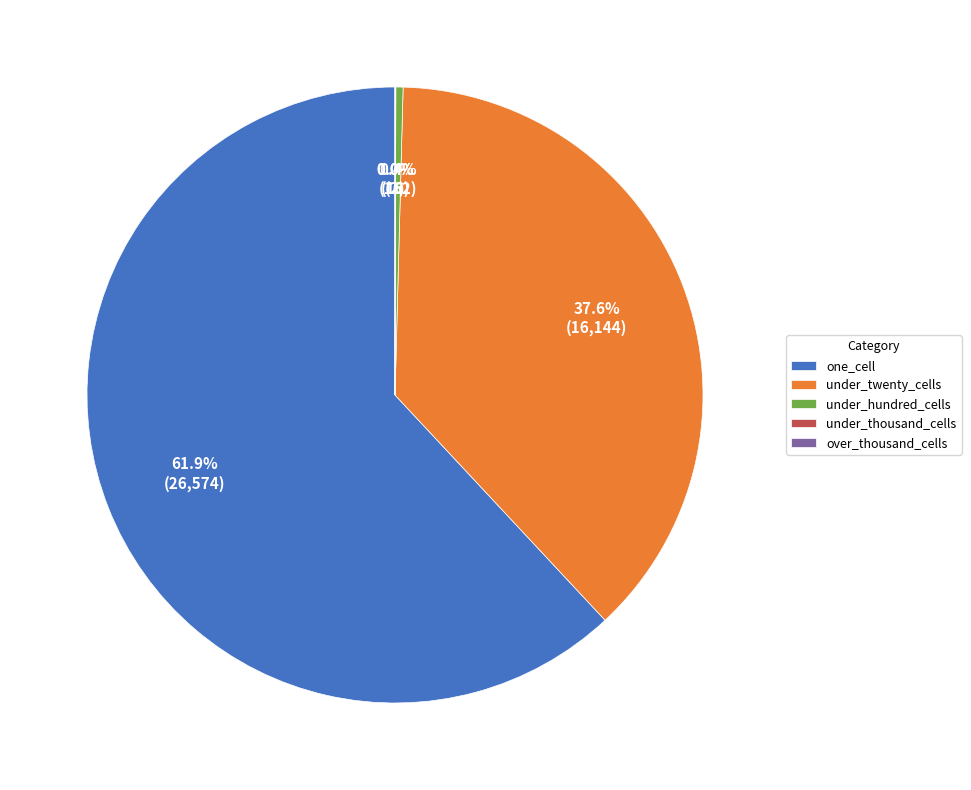

Is there any slice that represents more than half of the pie?

Yes